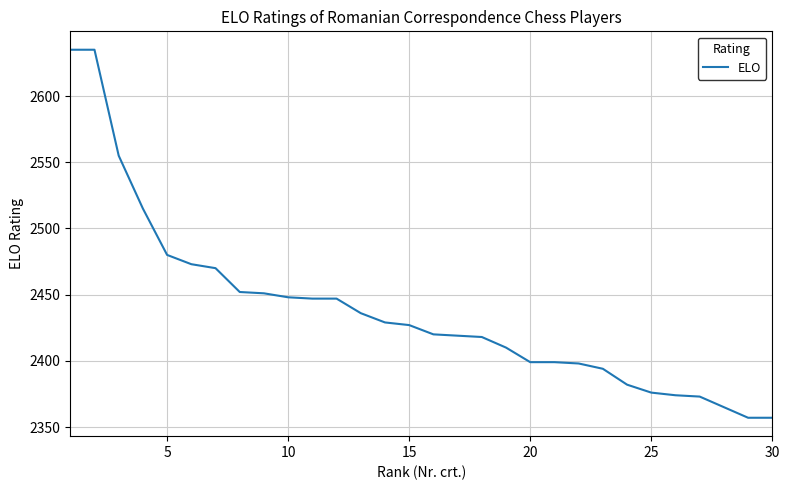

What is the difference between the maximum and minimum values?

278